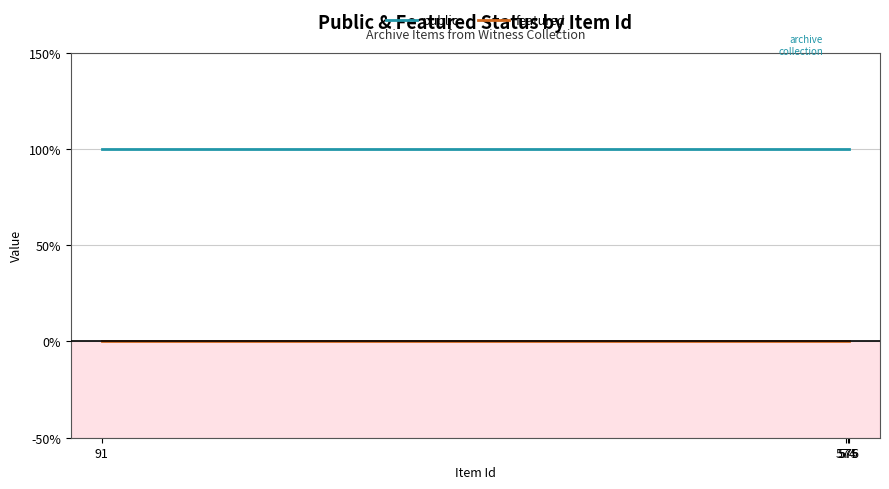

Which series changed the most between 574 and 576?

public